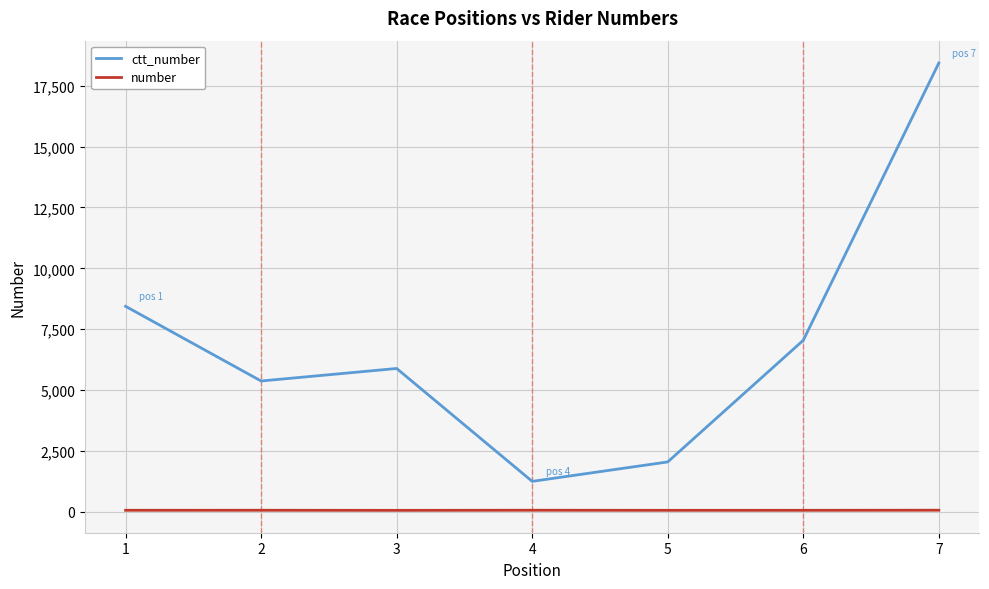

True or false: ctt_number and number cross at least once.

False